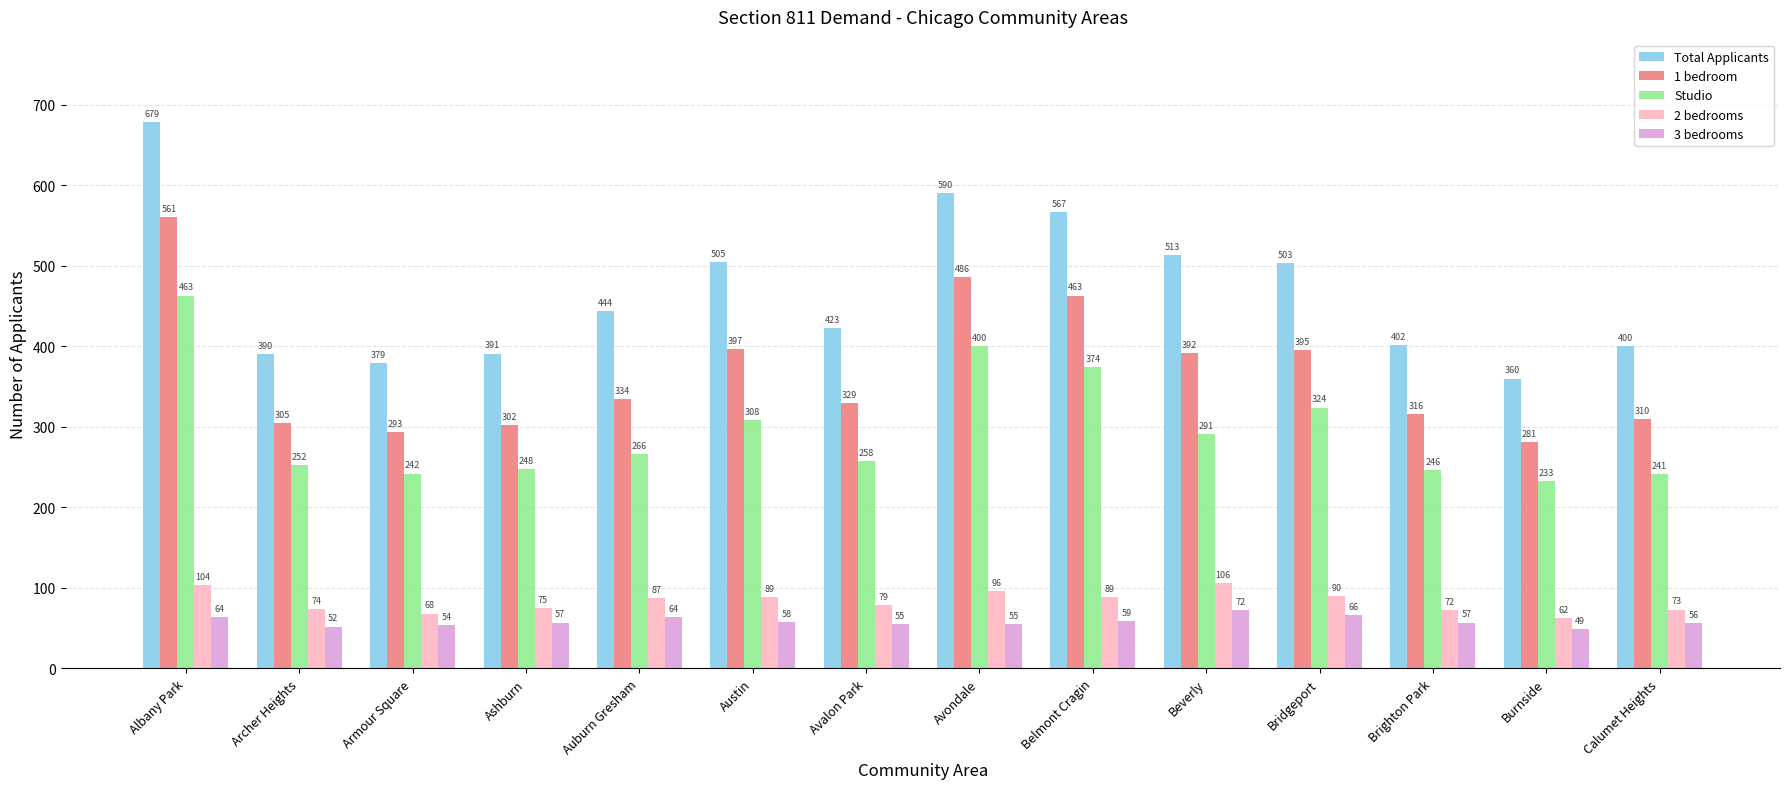

What is the sum of the 2 bedrooms values at Archer Heights and Ashburn?

149